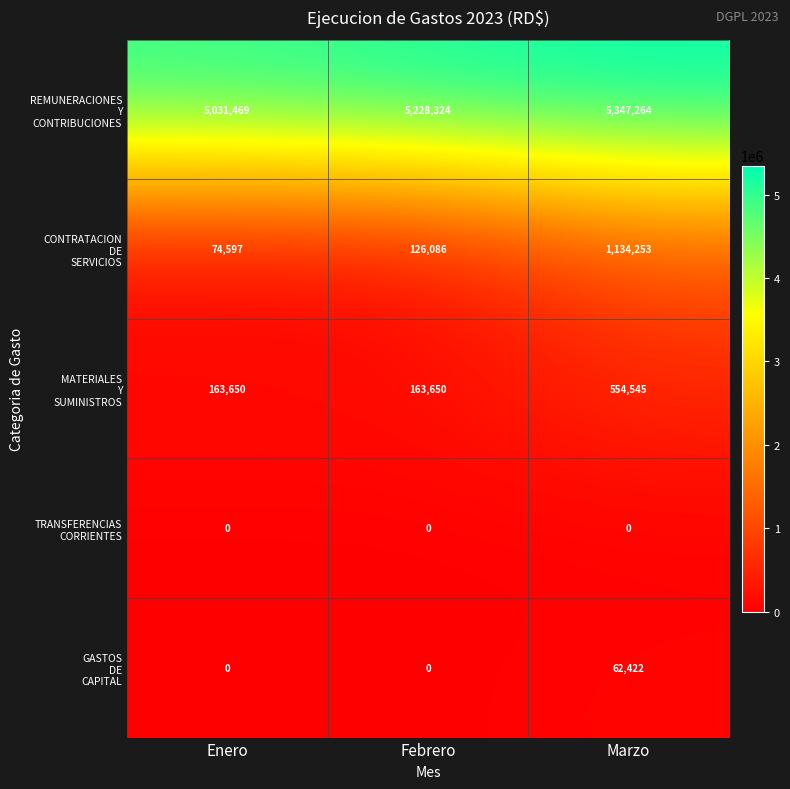

What is the difference between the highest and lowest values at Febrero?

5228324